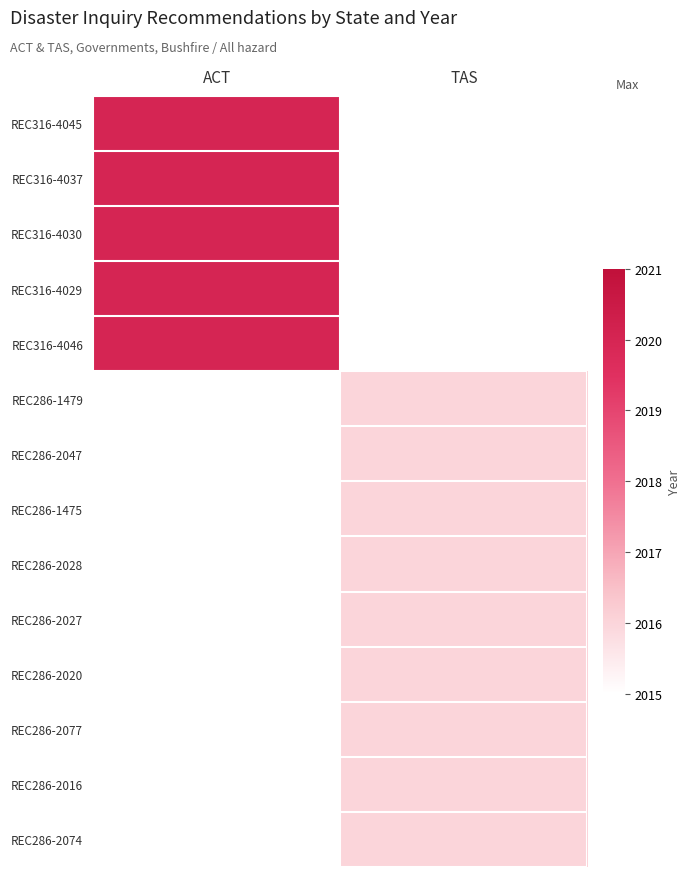

At which label does REC286-1479 reach its peak?

ACT